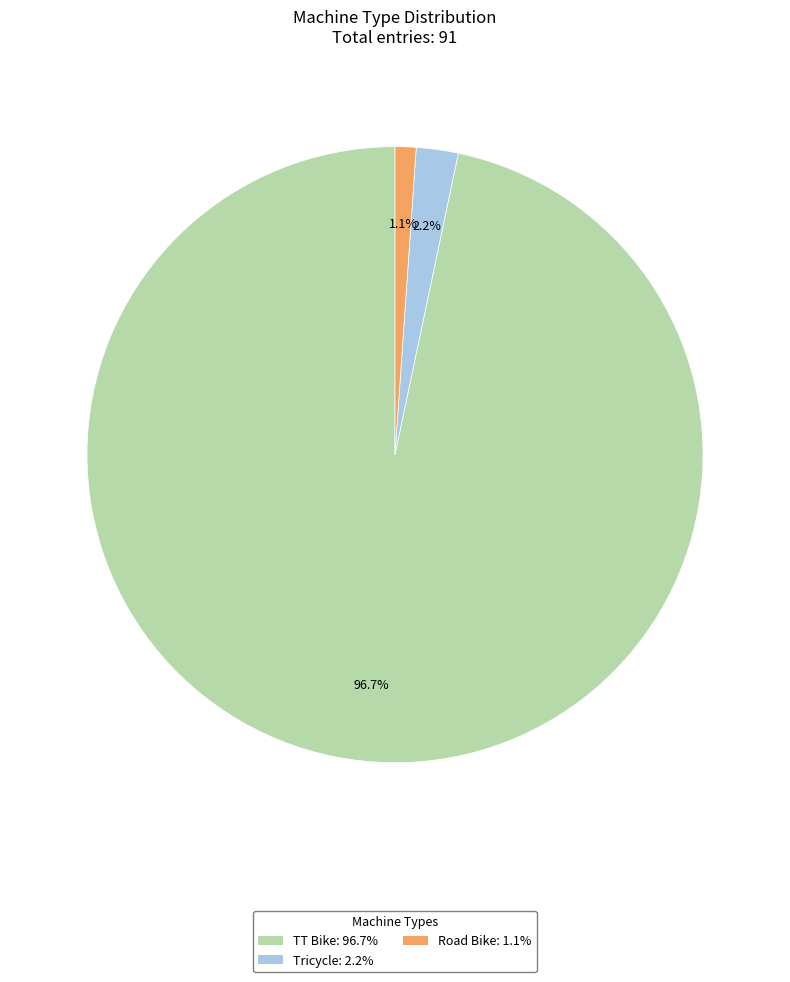

What percentage do TT Bike and Tricycle together represent?

98.9%